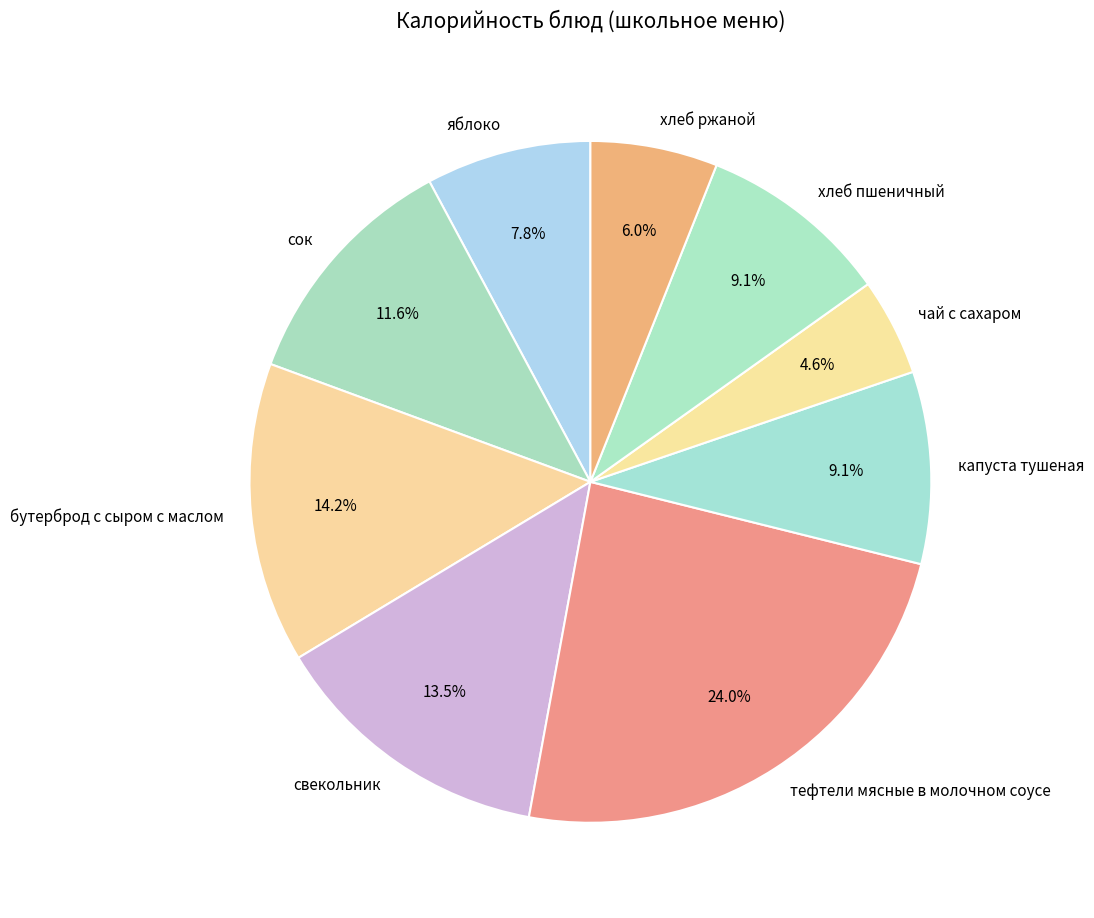

Combined, what portion of the pie is яблоко and хлеб пшеничный?

16.9%